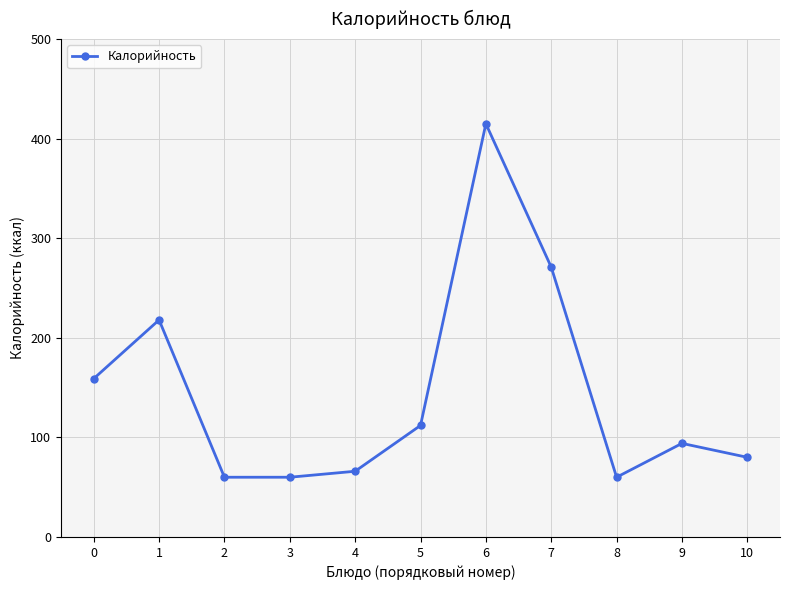

Is it true that the value at 0 is 104?

False